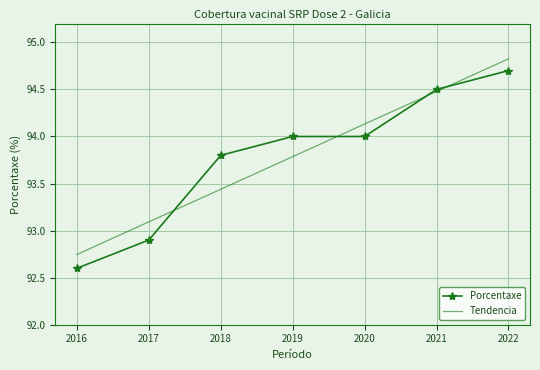

The Porcentaxe series shows 92.6 at 2016. True or false?

True